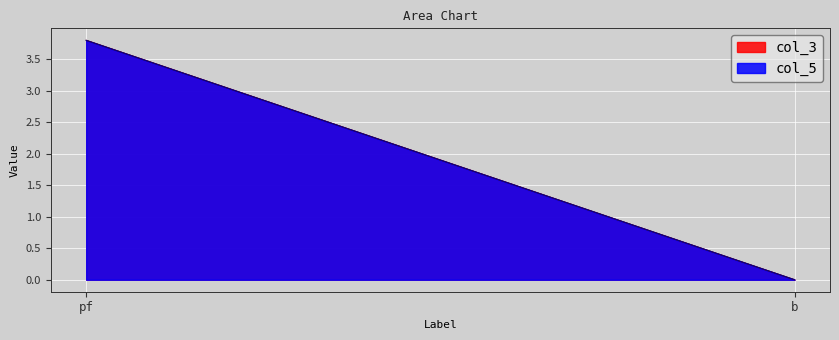

How many lines are shown in the chart?

2